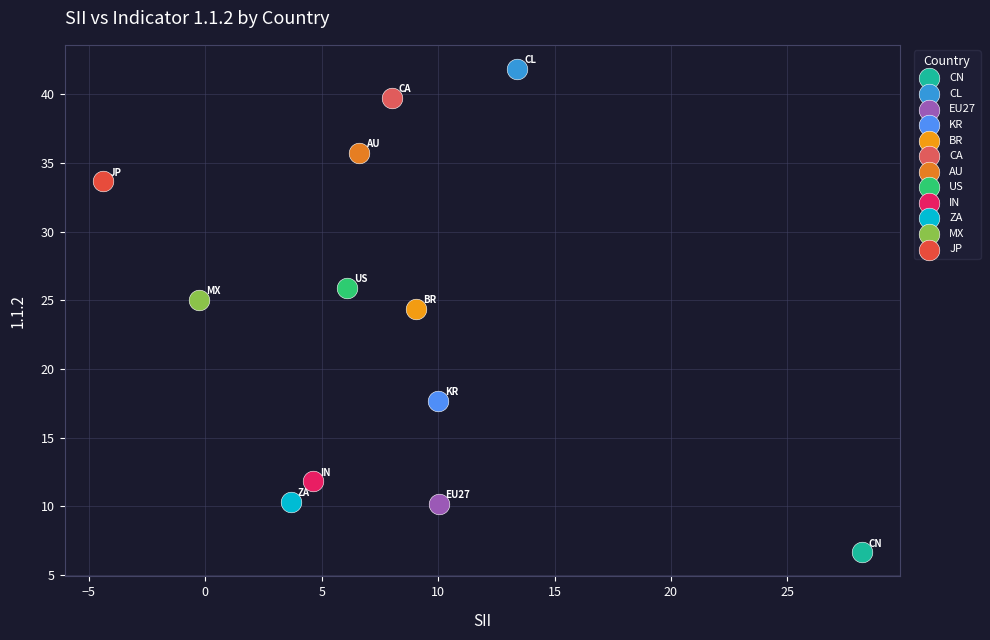

What are all the series names shown in the legend?

CN, CL, EU27, KR, BR, CA, AU, US, IN, ZA, MX, JP